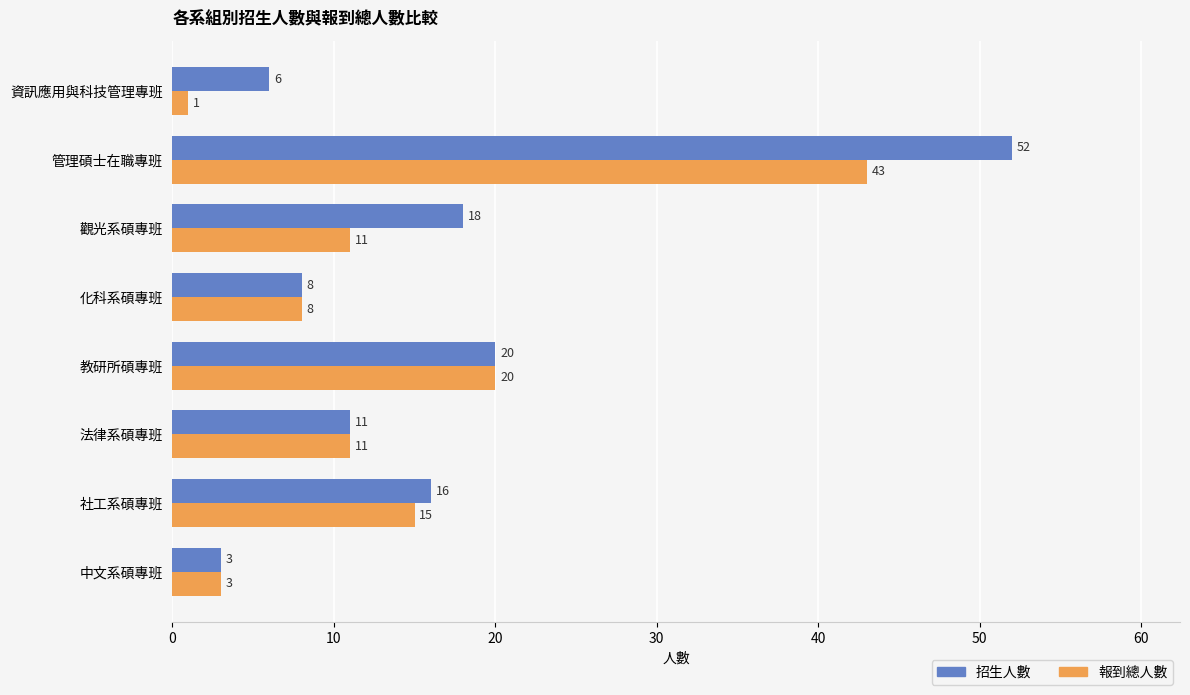

At how many categories does at least one series exceed 45?

1